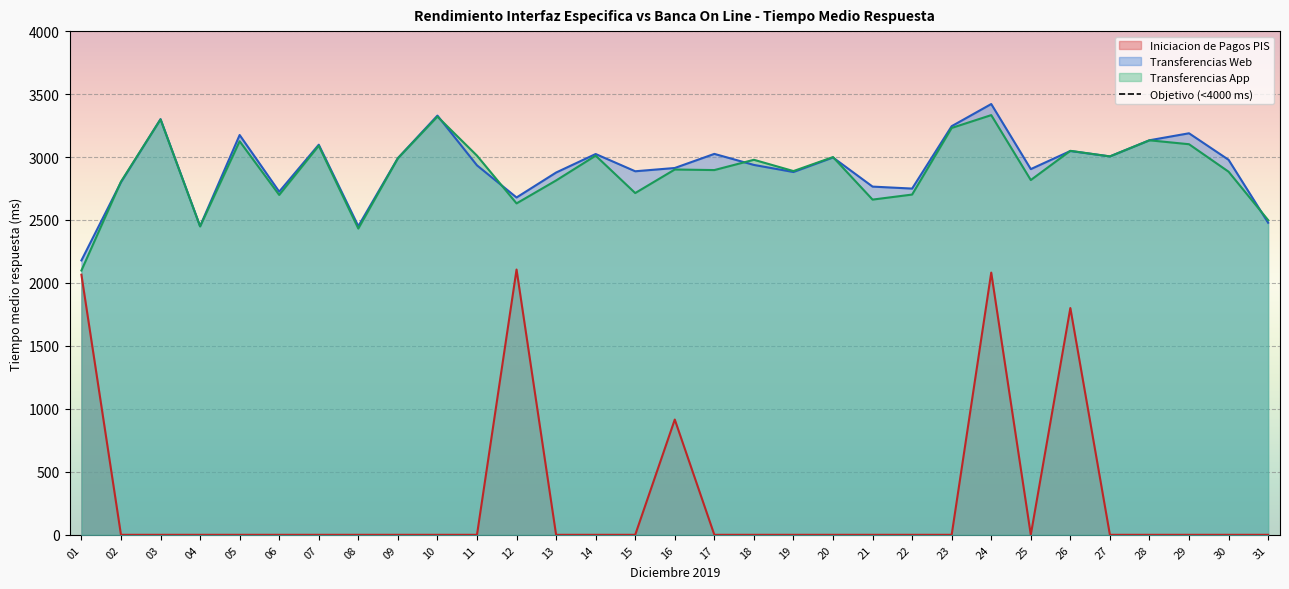

At 19, list the series in order from largest to smallest.

Transferencias App, Transferencias Web, Iniciacion de Pagos PIS